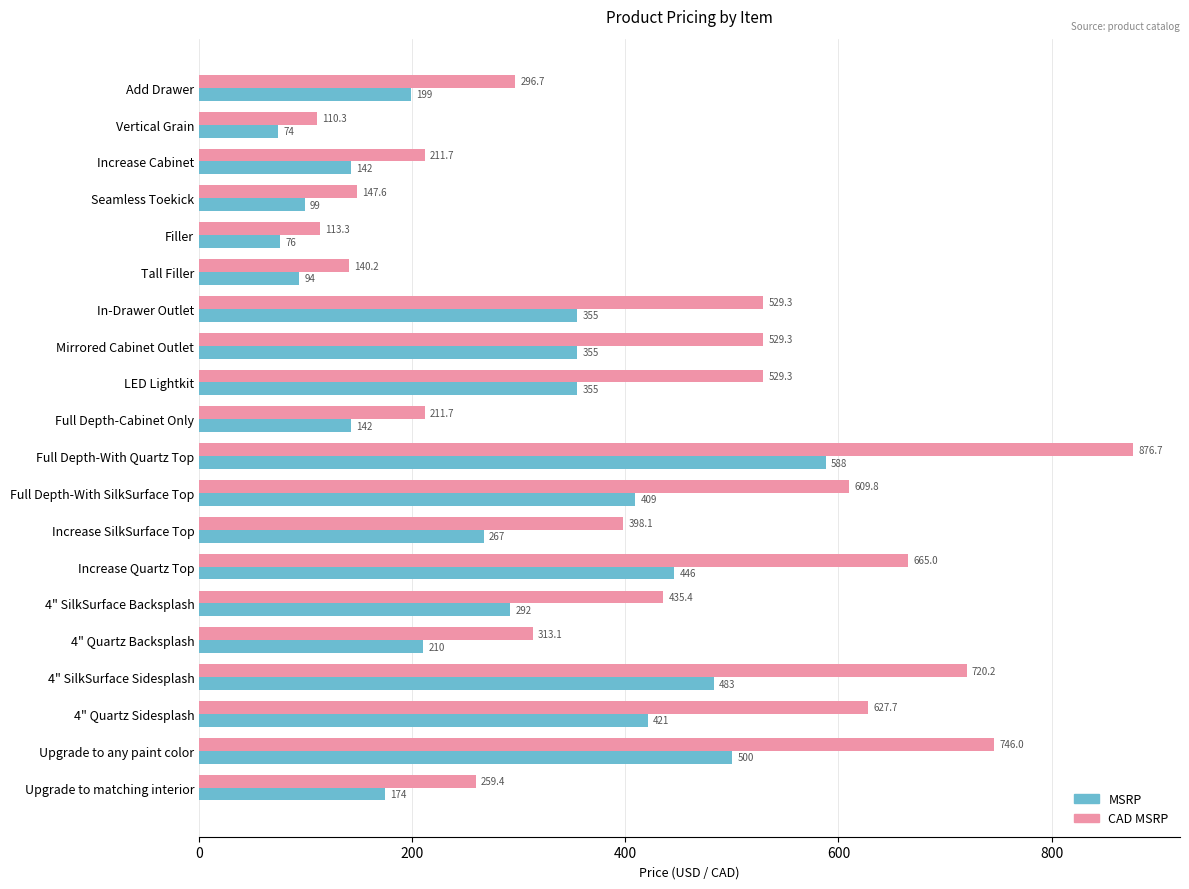

Between Mirrored Cabinet Outlet and Increase SilkSurface Top, which series saw the biggest shift?

CAD MSRP